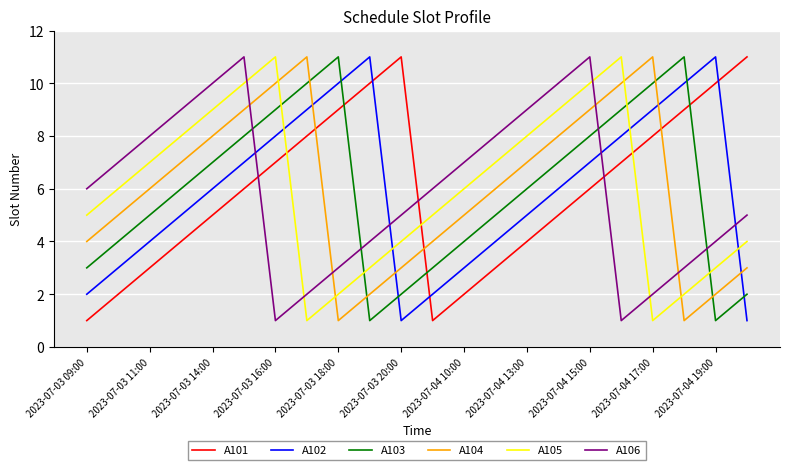

What is the average value of the A101 series?

6